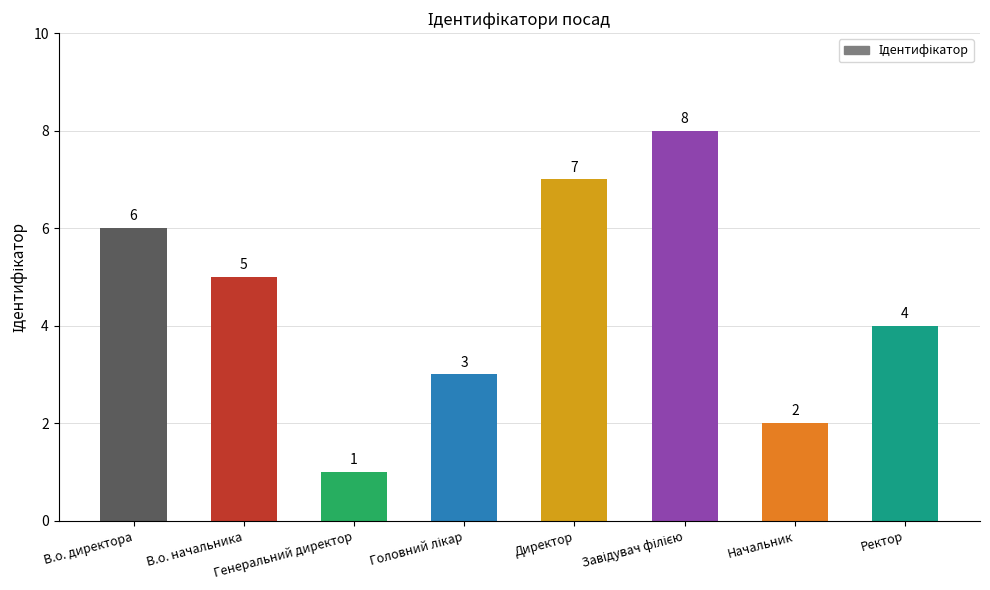

Count the values in the range 3 to 7.

5